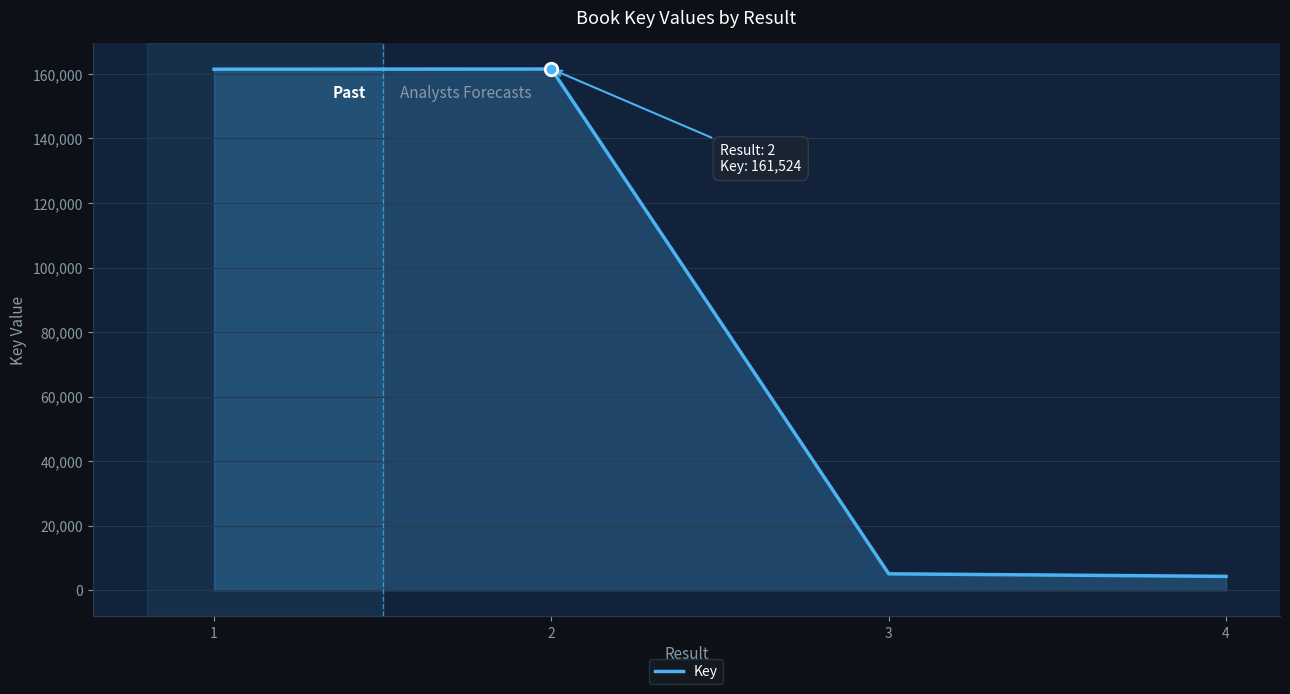

Where is the data nearest to the value 82925?

3